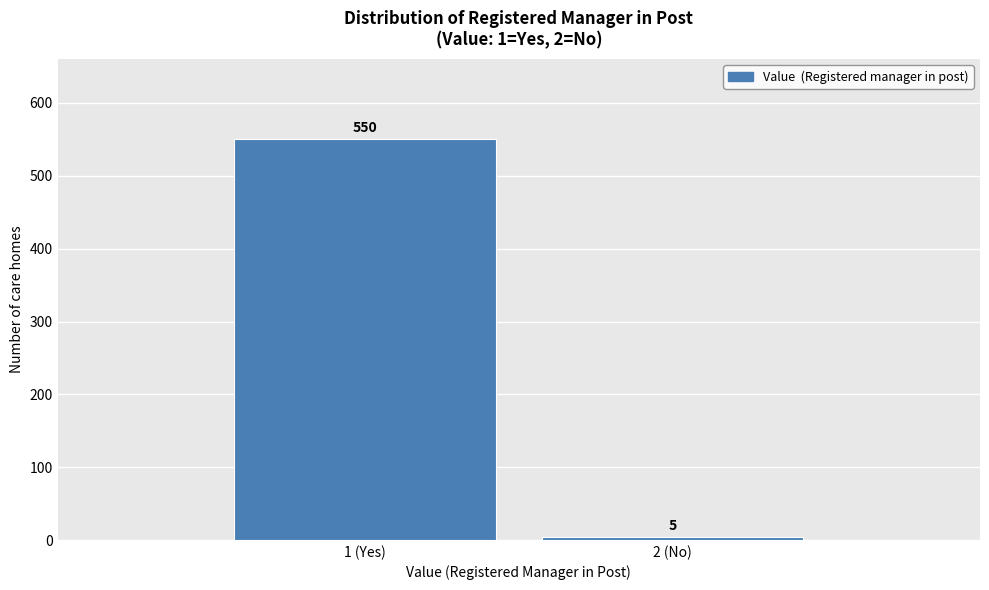

Reading left to right, what are all the values shown in this chart?

1 (Yes)=550	2 (No)=5